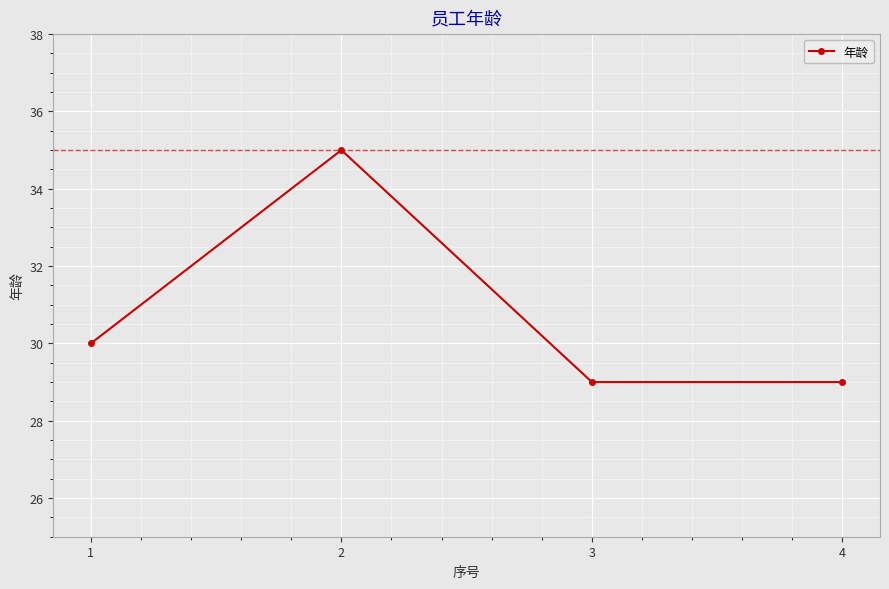

Reading left to right, transcribe all the data shown in this chart.

1=30	2=35	3=29	4=29